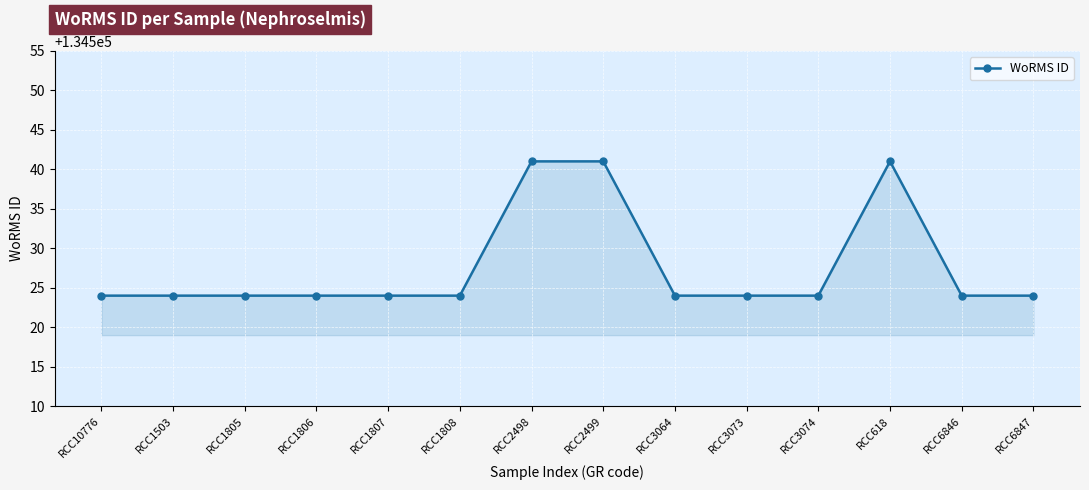

What is the smallest value displayed?

134524